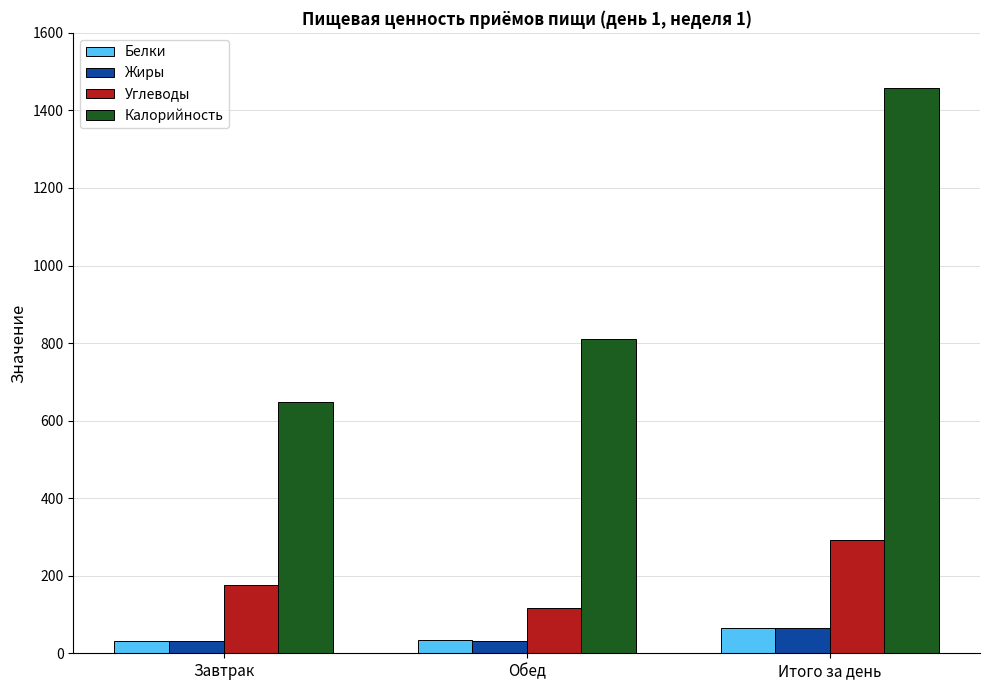

What is the value of the Белки bar at the 2nd from the left?

33.1